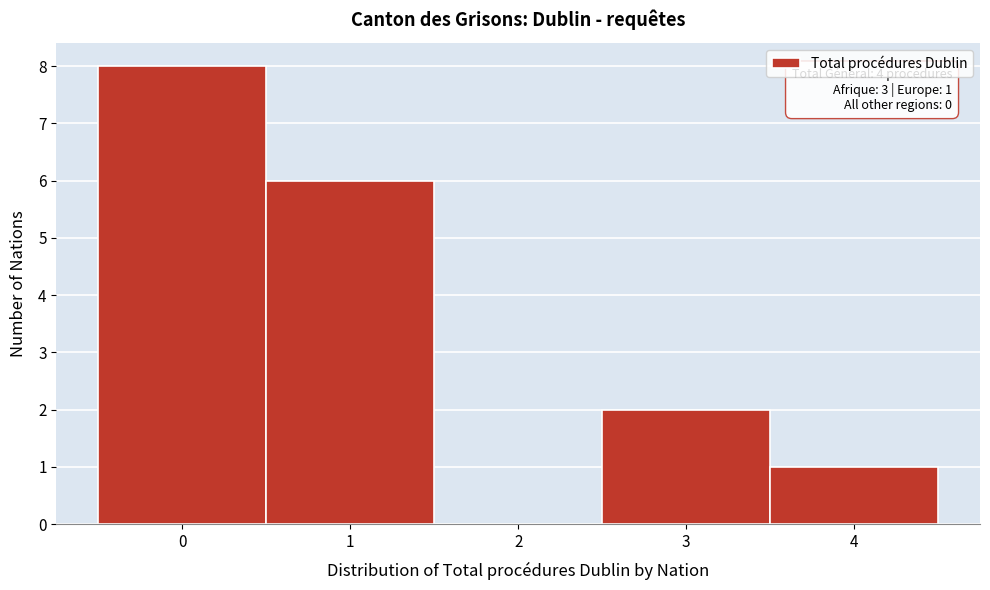

Which range on the x-axis has the tallest bar?

-0.5 to 0.5